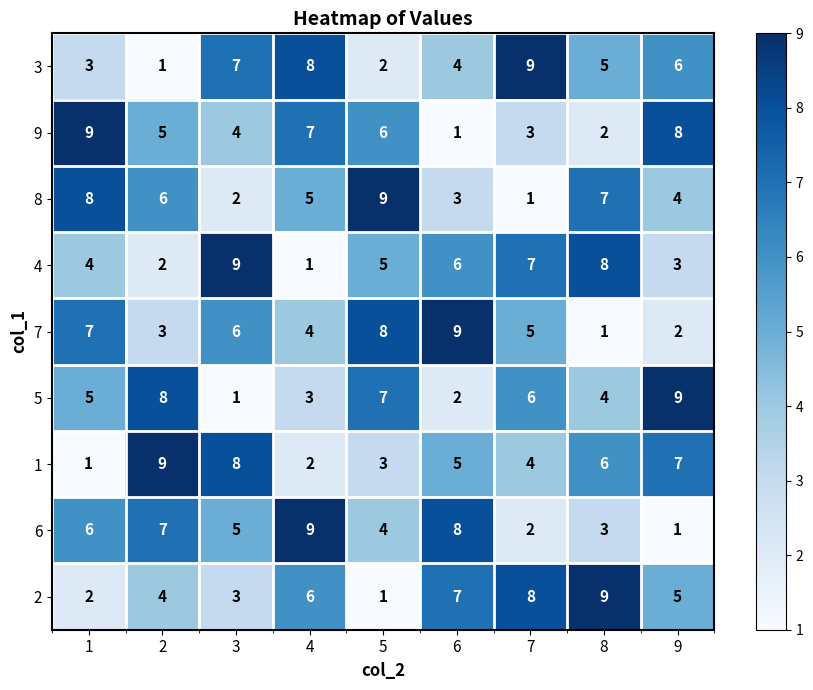

What value does the 5 series have at 5?

7